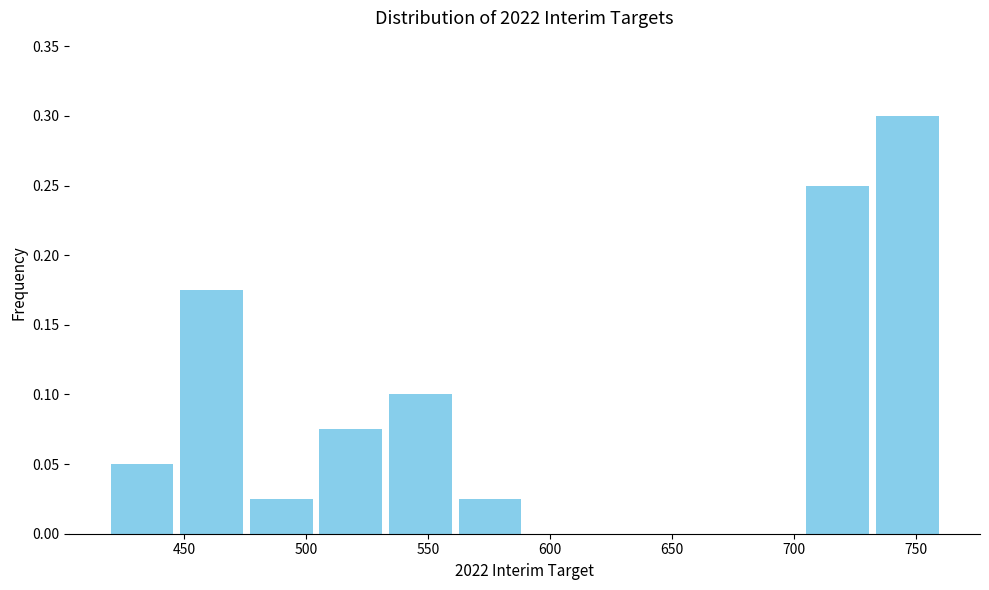

Over which range of the x-axis is the bar tallest?

730 to 760